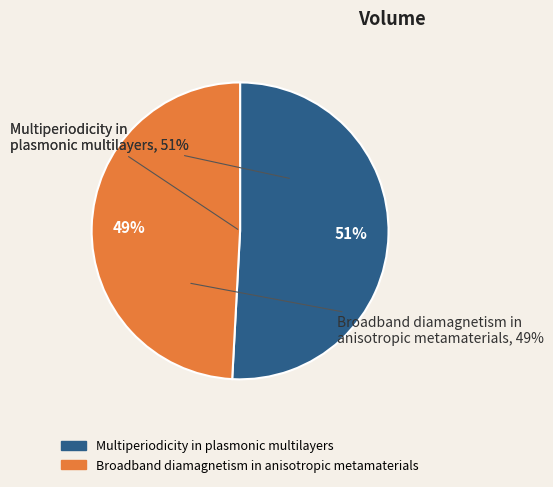

True or false: Multiperiodicity in plasmonic multilayers accounts for 37% of the total.

False